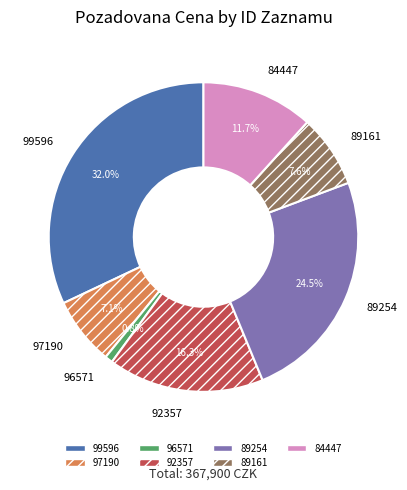

To the nearest percent, what percentage of the pie is 84447?

12%